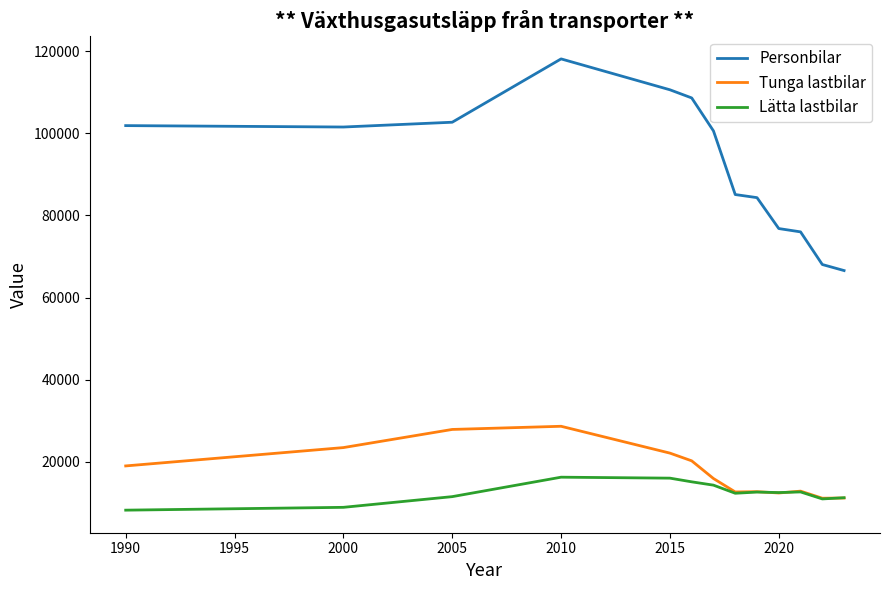

What is the smallest value displayed?

8219.9